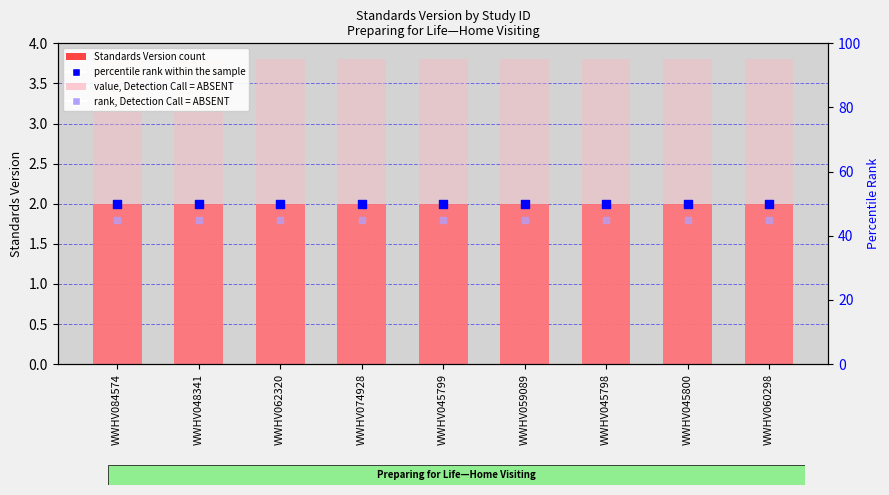

Which series reaches the maximum Y coordinate?

rank within sample